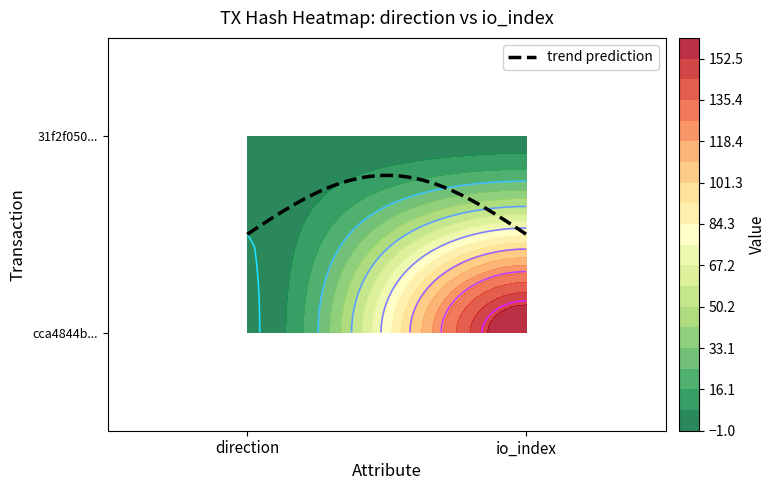

At how many categories does at least one series exceed 99?

1